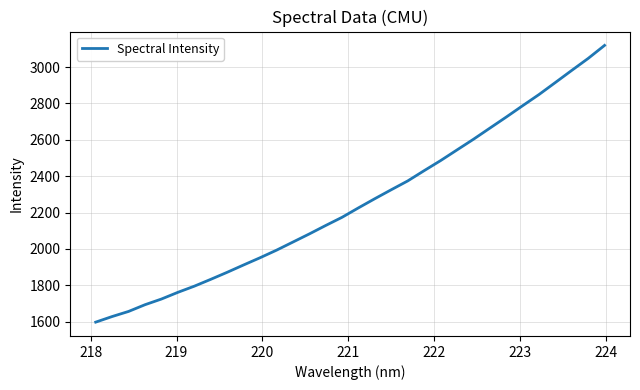

What is the greatest value displayed?

3119.6